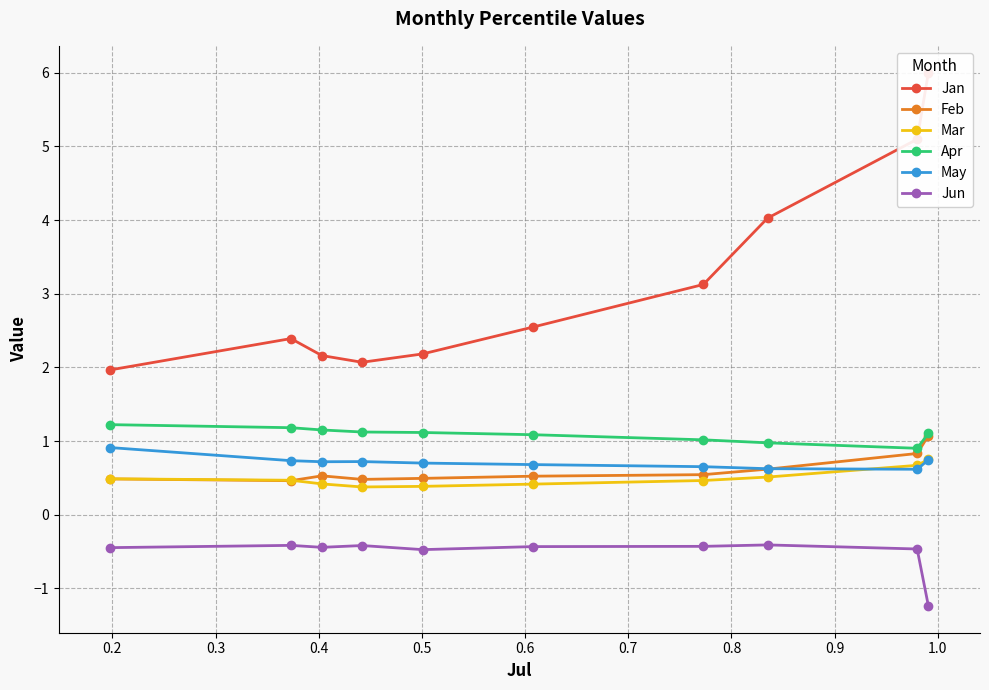

What is the value of the Feb point at the 3rd from the left?

0.5